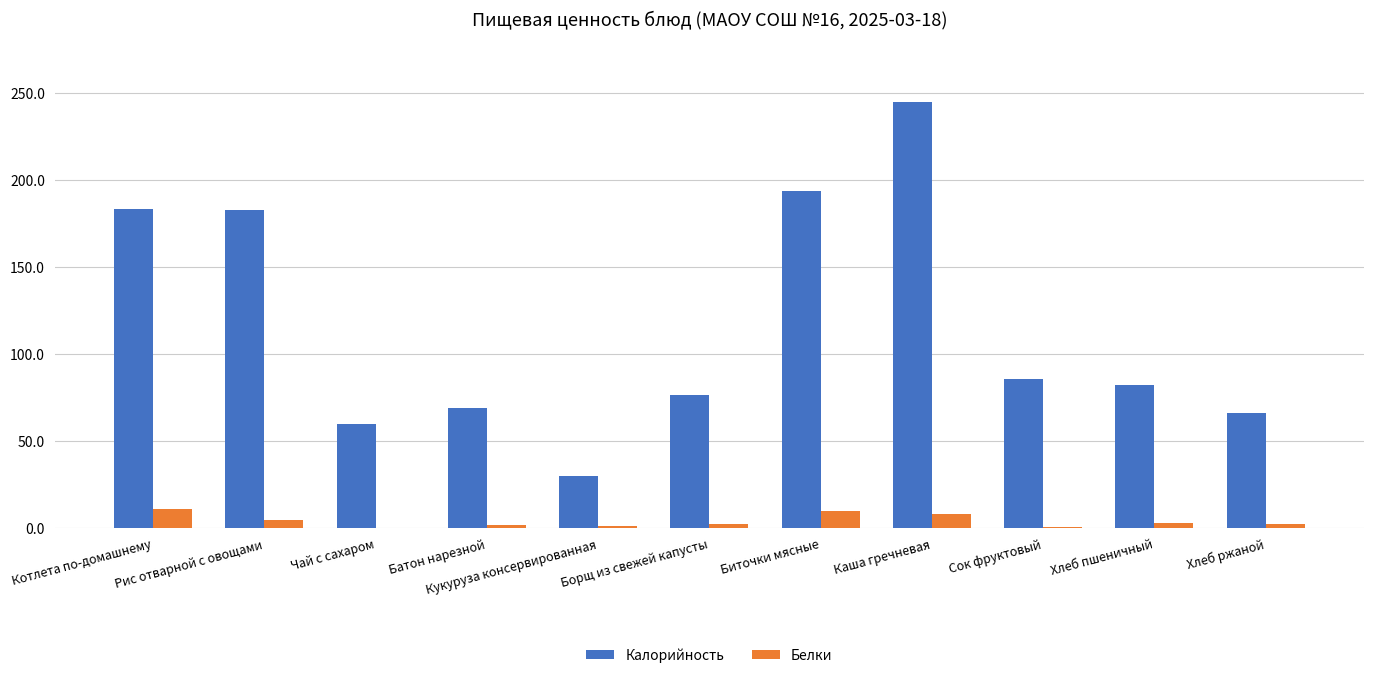

Is it true that Белки equals 8.2 at Каша гречневая?

True